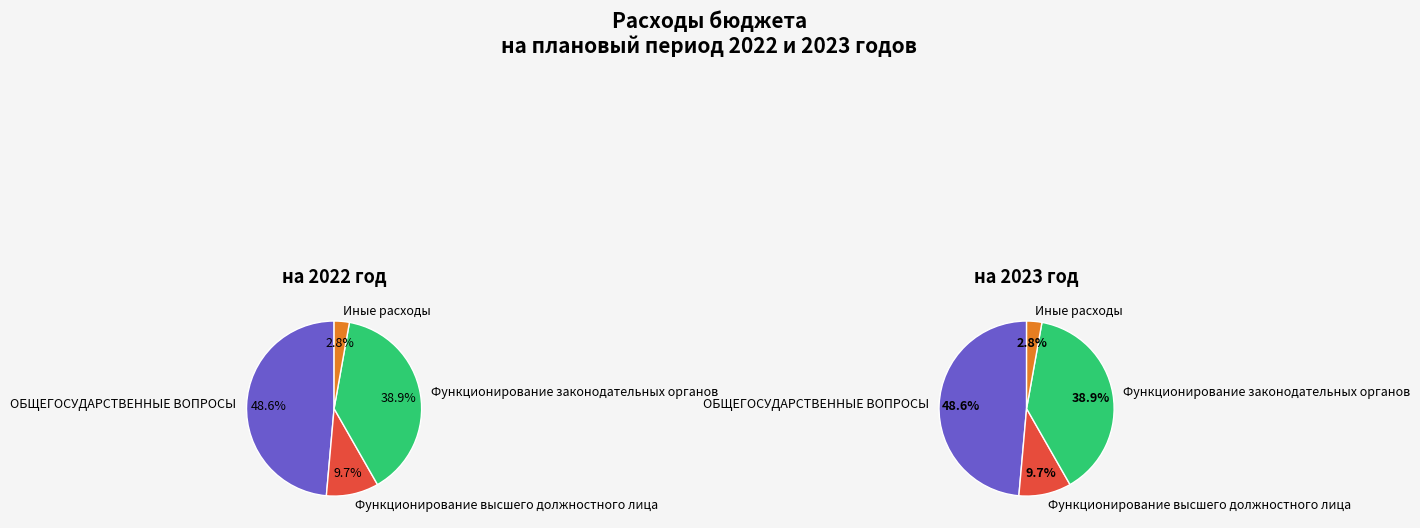

How many slices are in this pie chart?

4